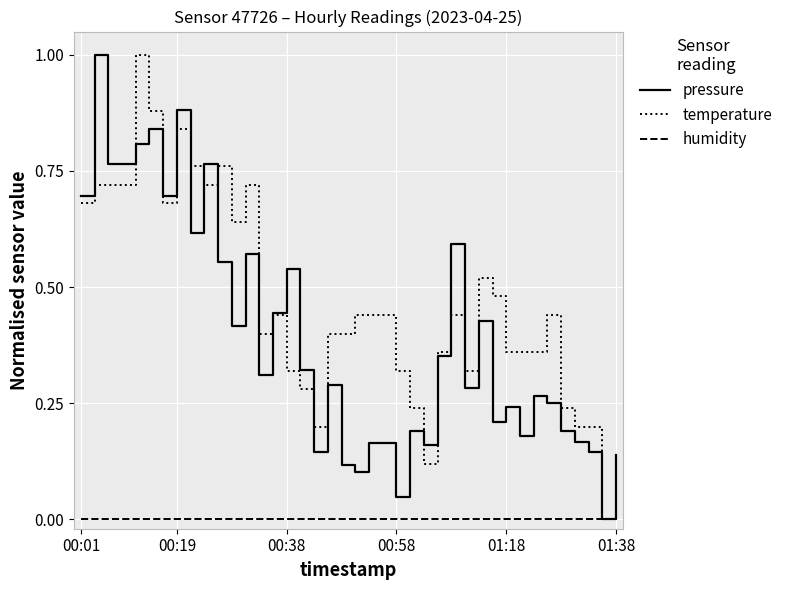

How many lines are shown in the chart?

3